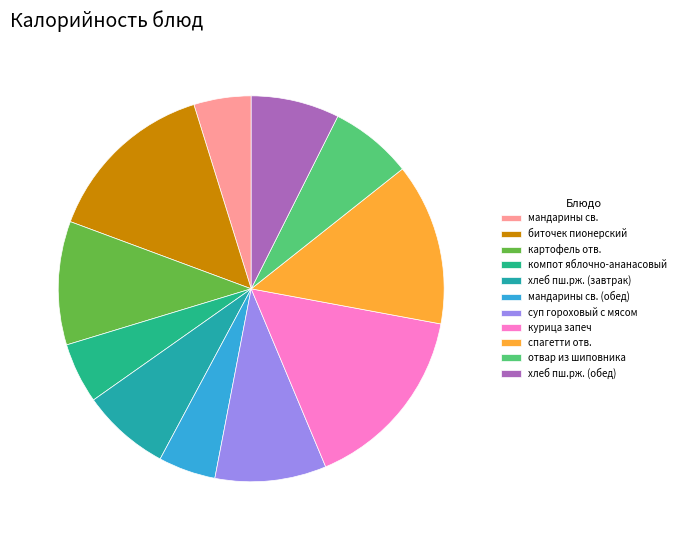

Is it true that хлеб пш.рж. (обед) is 7% of the pie?

True